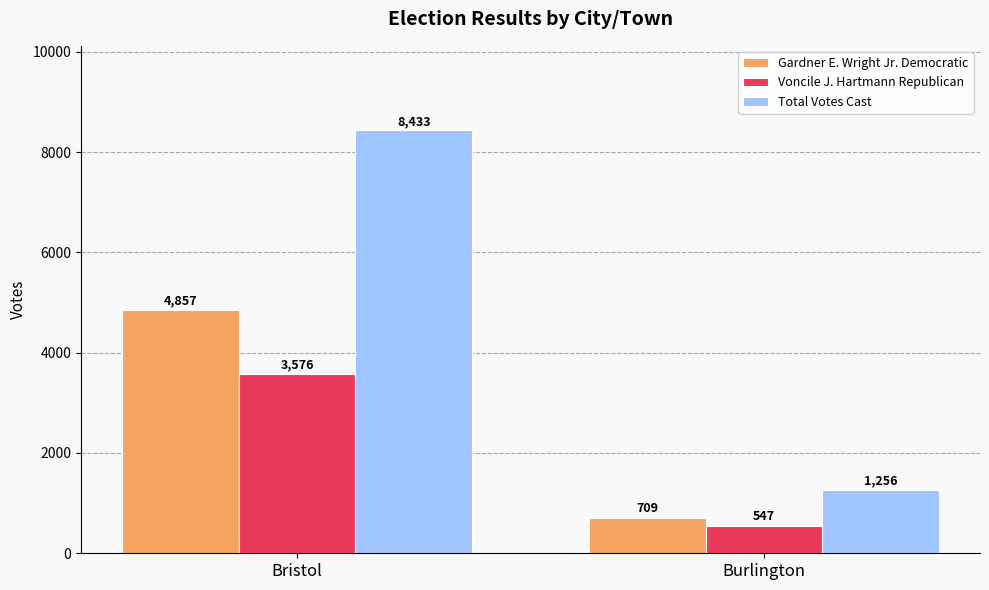

The Total Votes Cast series shows 1256 at Burlington. True or false?

True